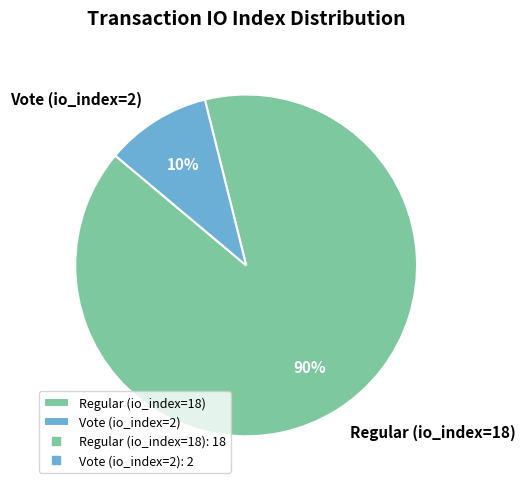

How many segments does this pie chart have?

2